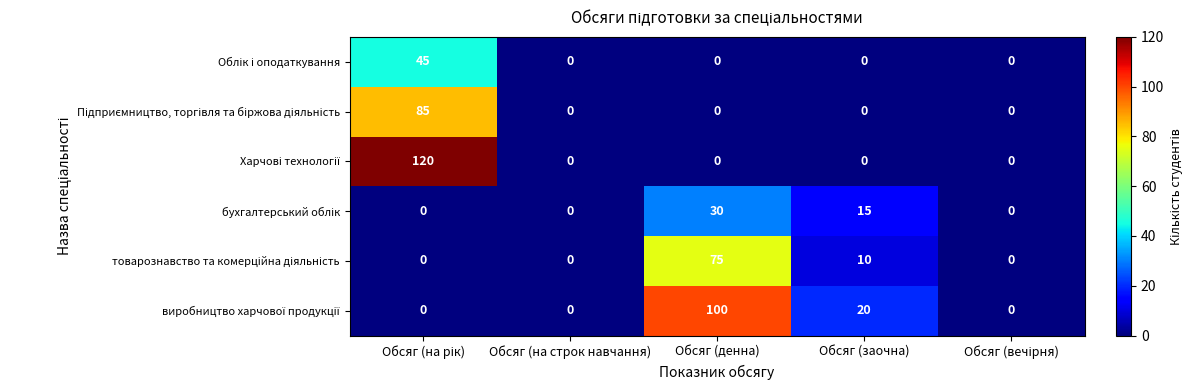

What is the difference between the highest and lowest values at Обсяг (денна)?

100